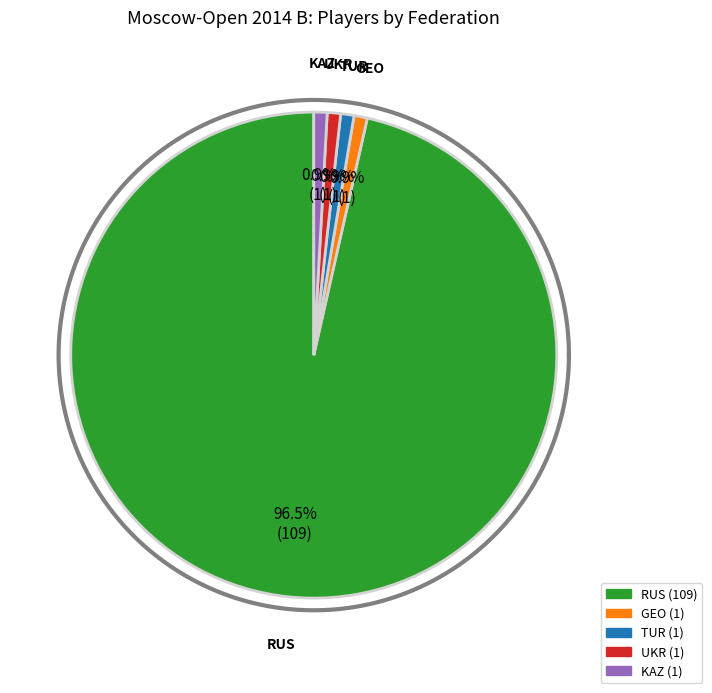

Rank the categories by value from lowest to highest.

GEO, TUR, UKR, KAZ, RUS